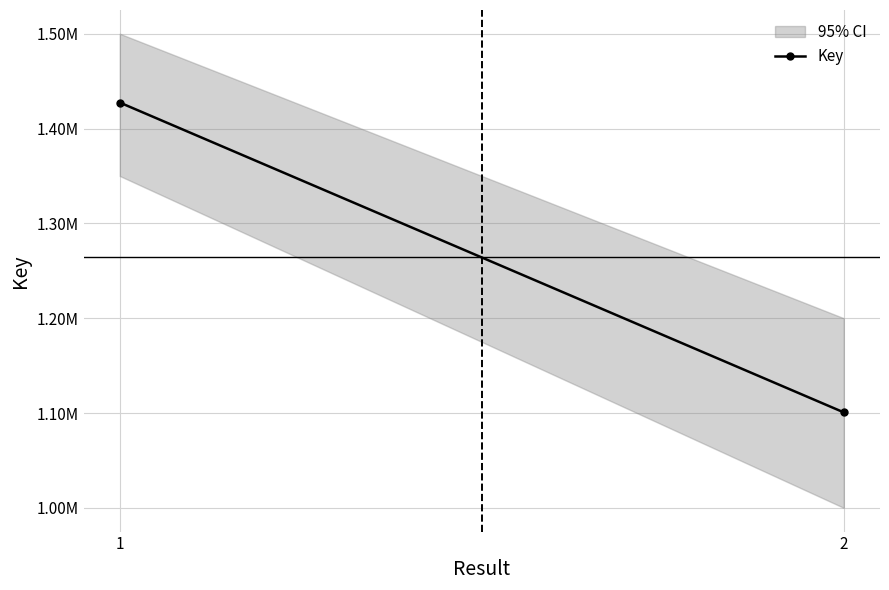

Which category has the lowest value across all series?

2